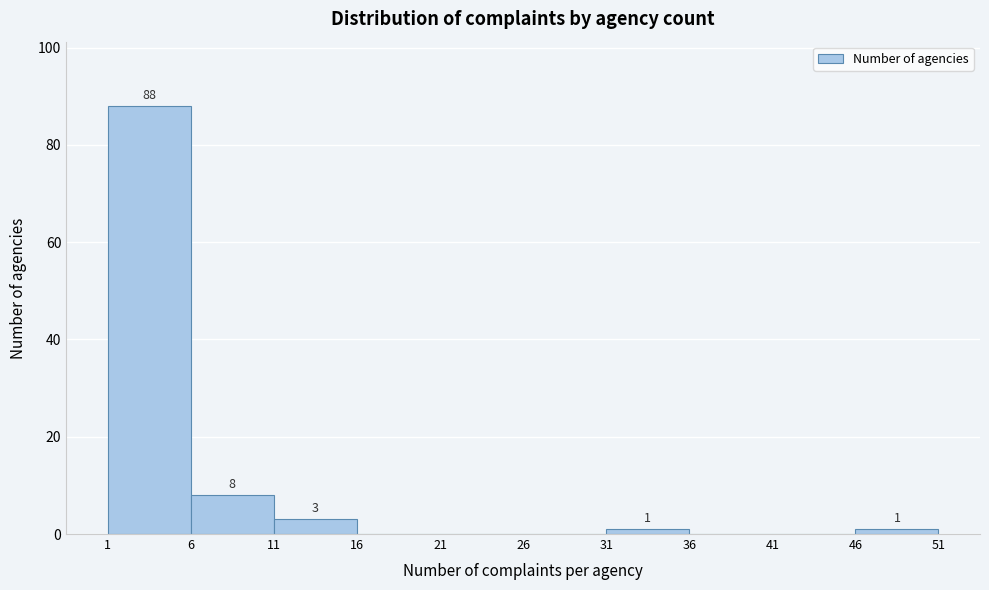

Which range on the x-axis has the tallest bar?

1 to 6